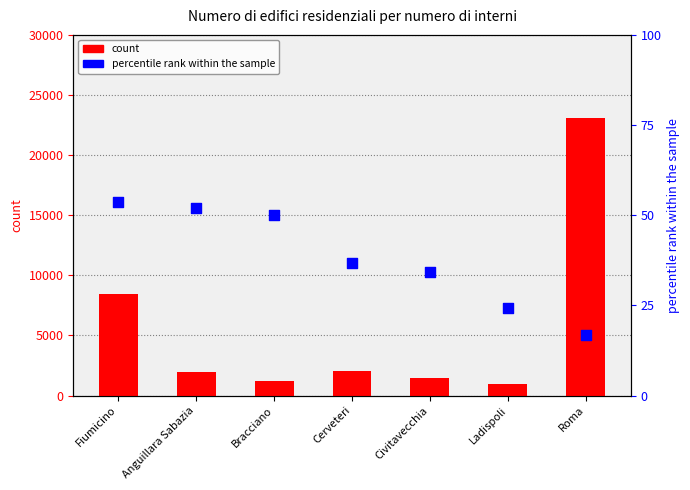

Which series has the widest spread of Y values?

count